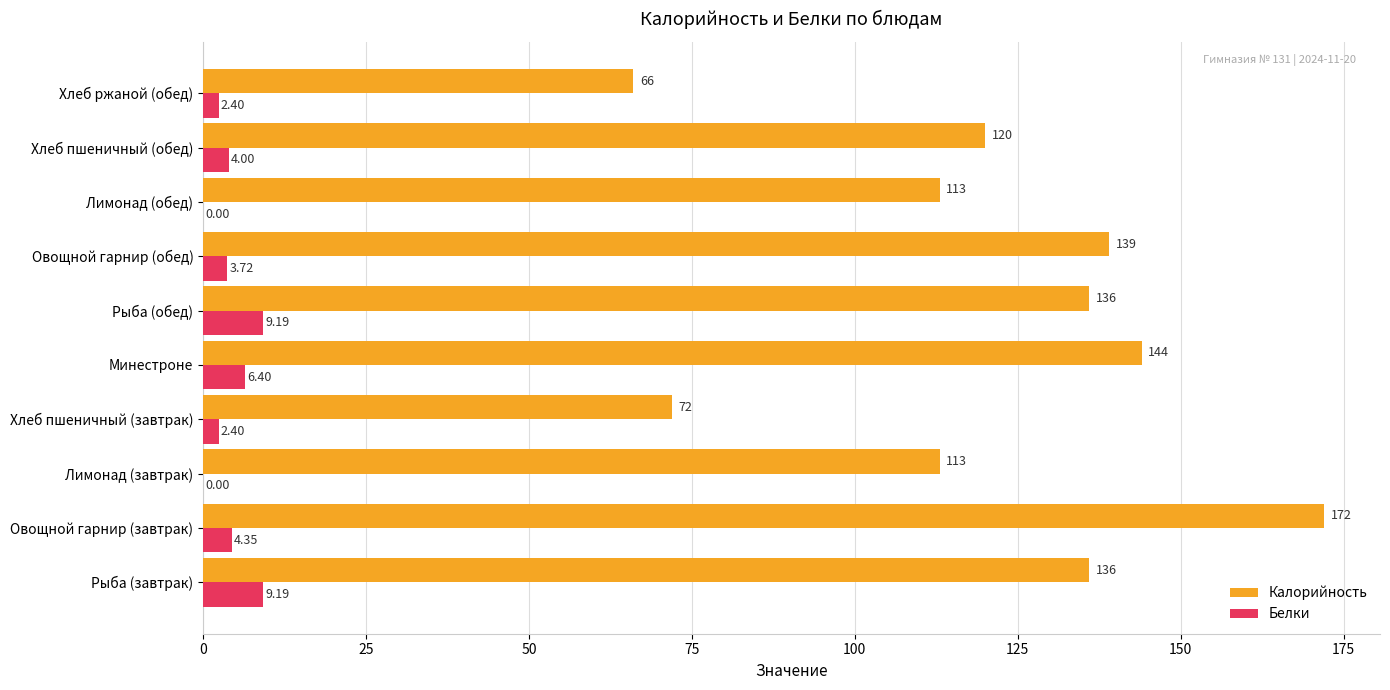

At which label is Белки closest to 4?

Хлеб пшеничный (обед)